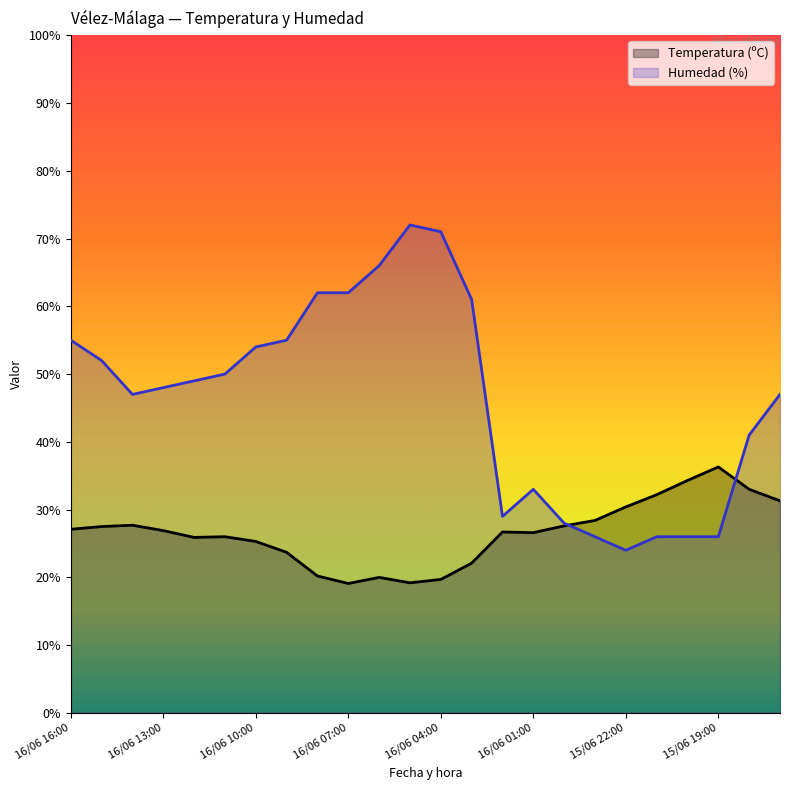

At which category does the chart reach its minimum across all series?

16/06 07:00